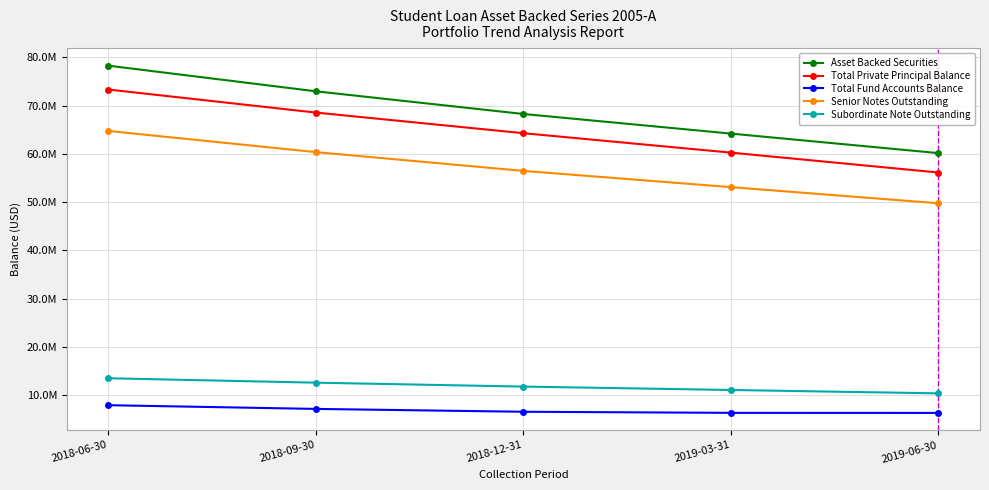

Which series has the largest range (max minus min)?

Asset Backed Securities